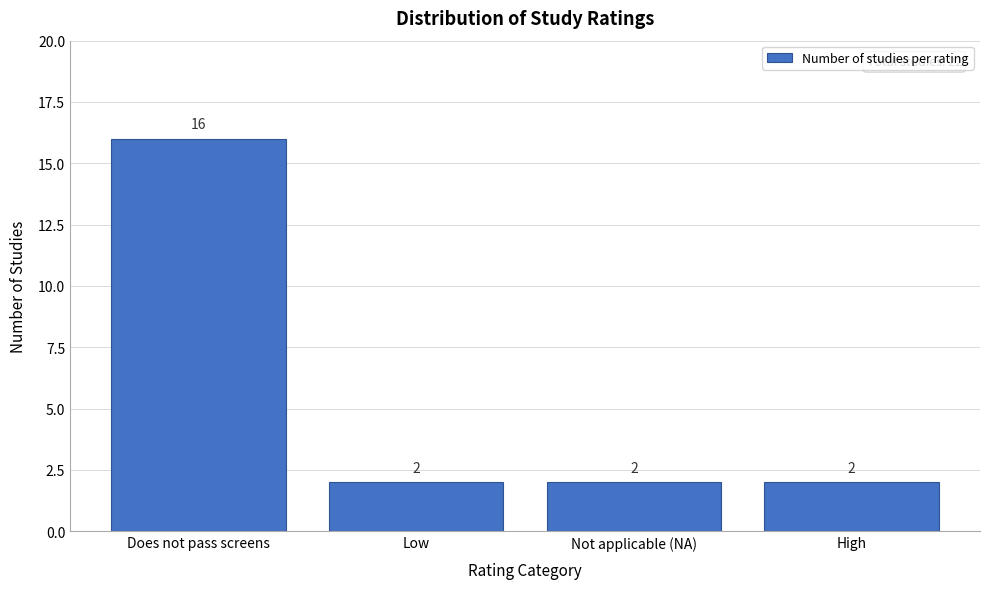

Reading left to right, list all the values displayed in this chart.

Does not pass screens=16	Low=2	Not applicable (NA)=2	High=2